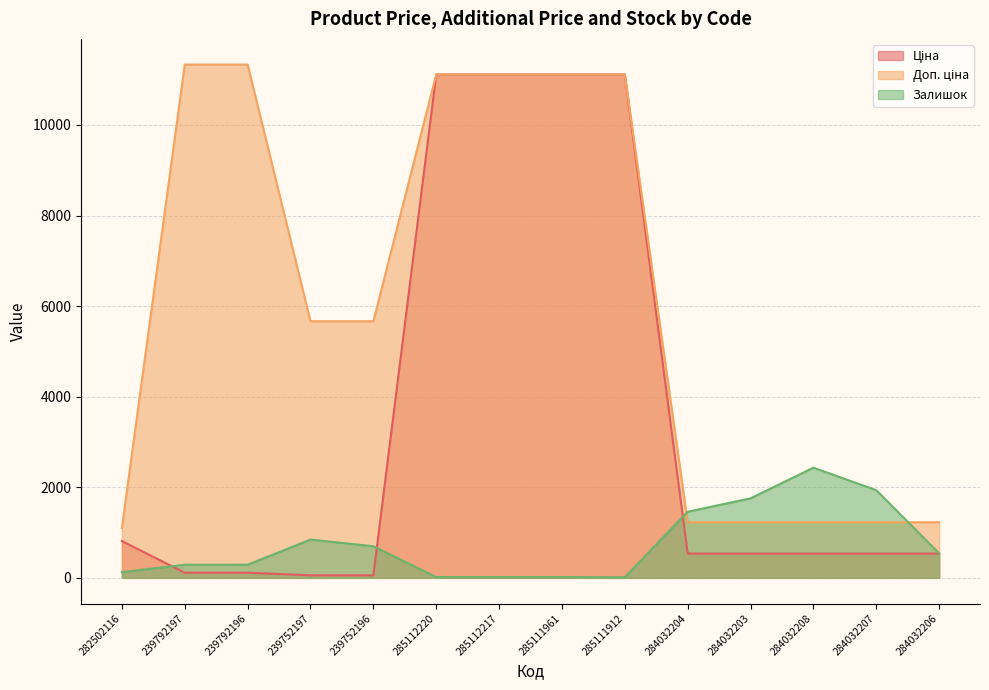

What are all the series names shown in the legend?

Ціна, Доп. ціна, Залишок